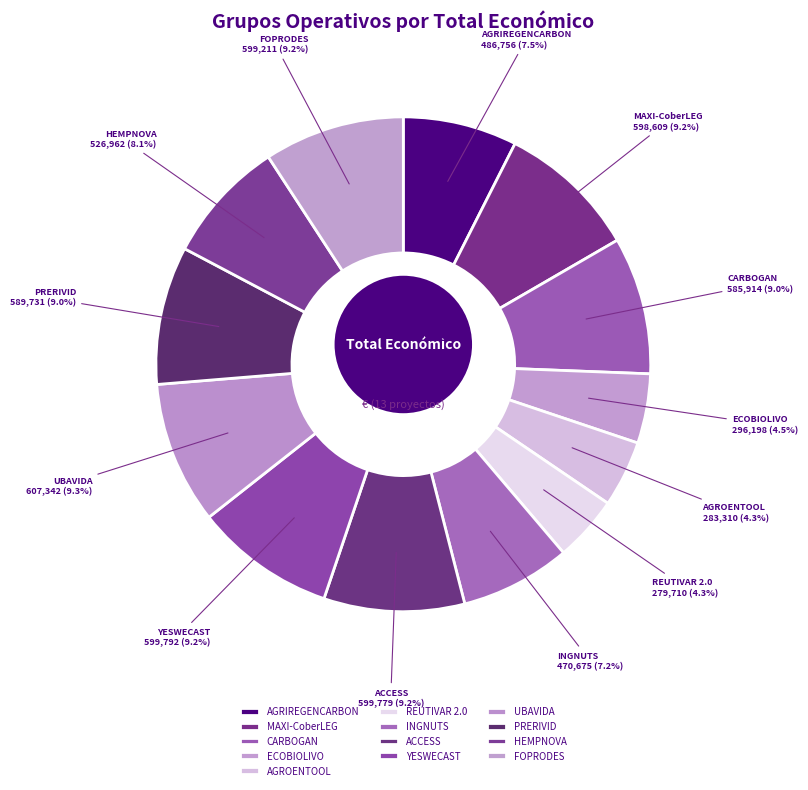

Which slice is the smallest?

REUTIVAR 2.0